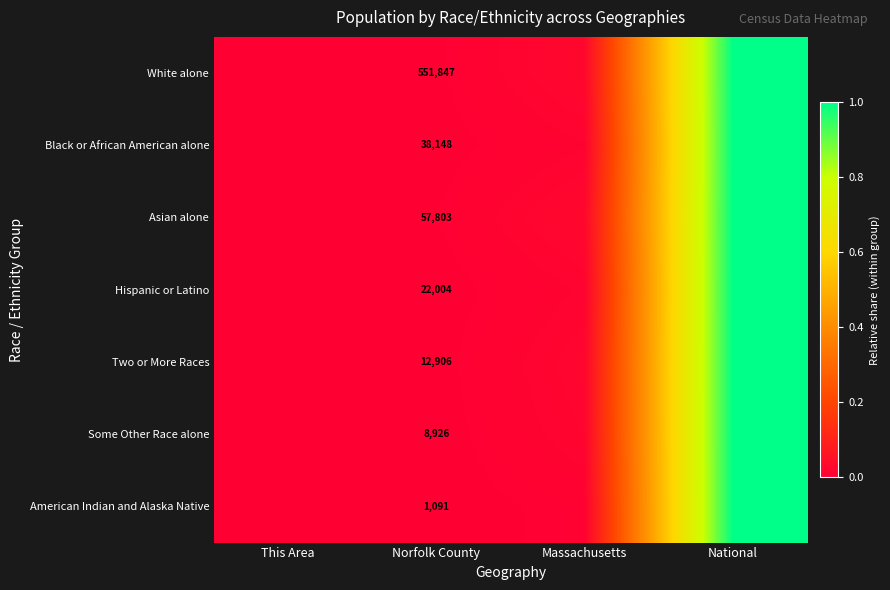

Is it true that Hispanic or Latino equals 1.5 at National?

False